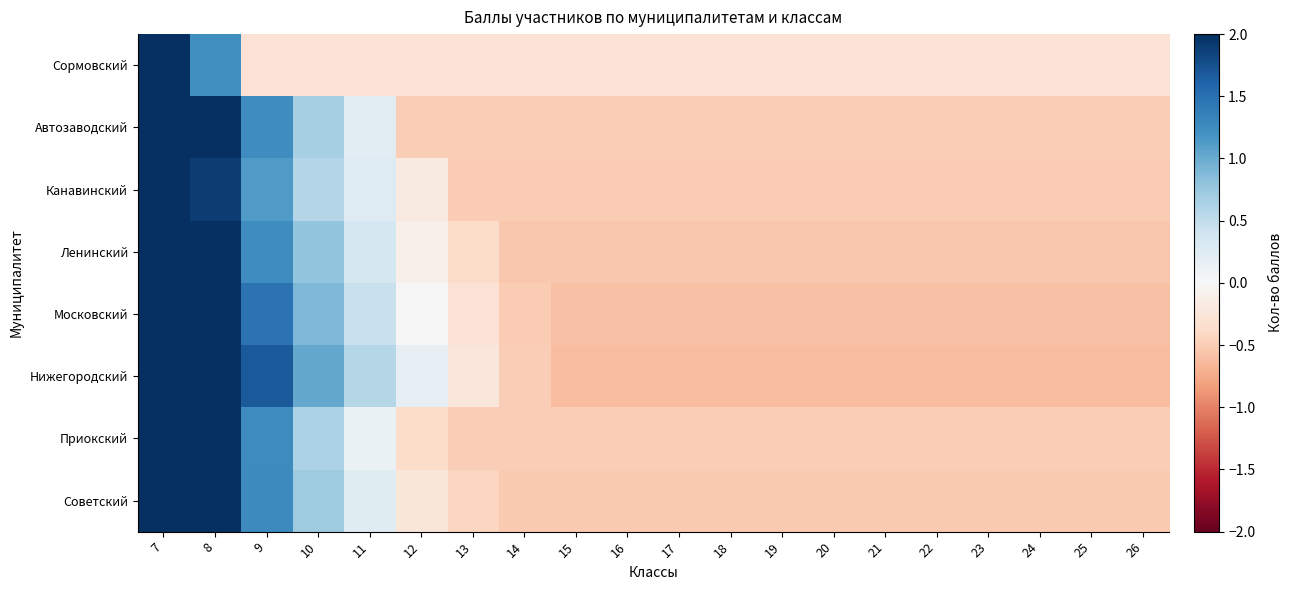

At which category does the chart reach its minimum across all series?

15